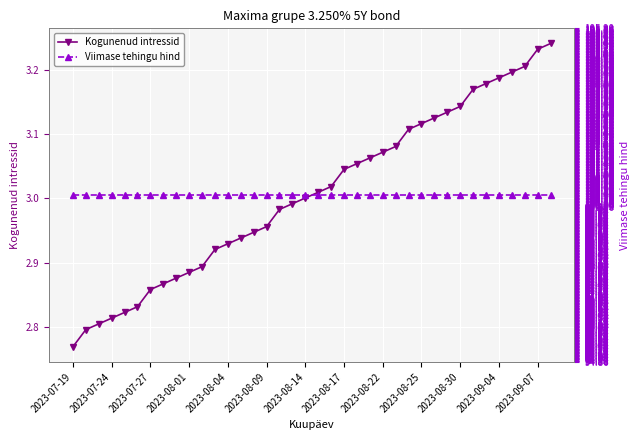

The value of Kogunenud intressid at 2023-08-09 is 4.7. True or false?

False